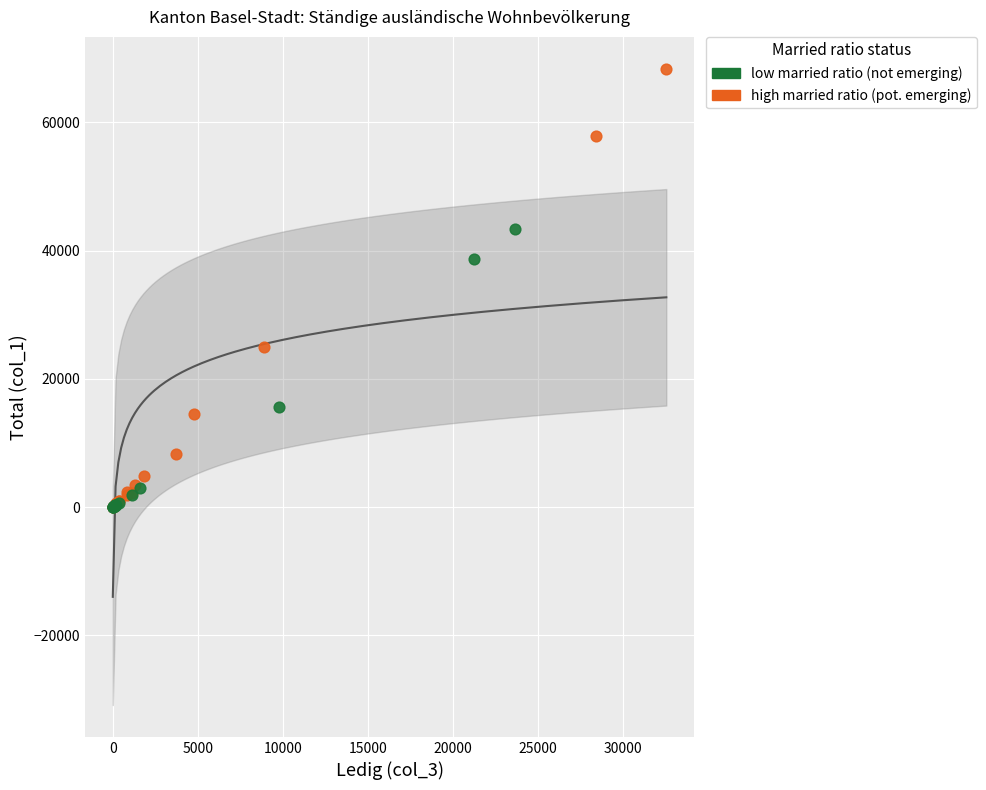

Which series has the largest Y range (max minus min)?

high married ratio (pot. emerging)